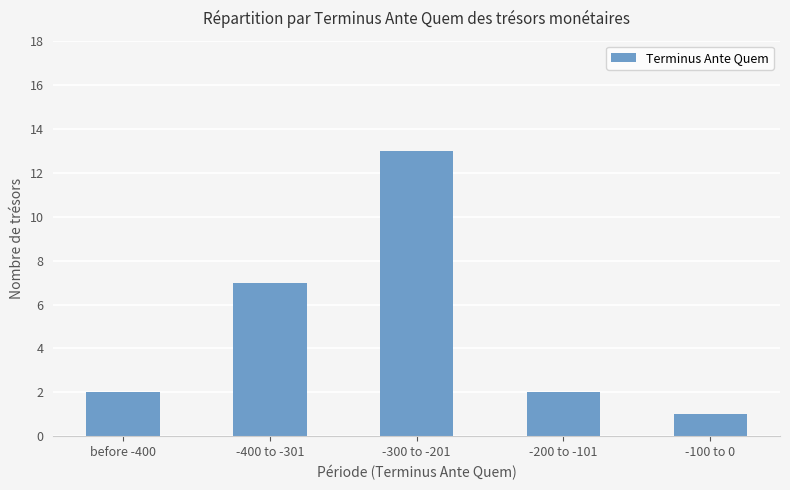

What is the average value?

5